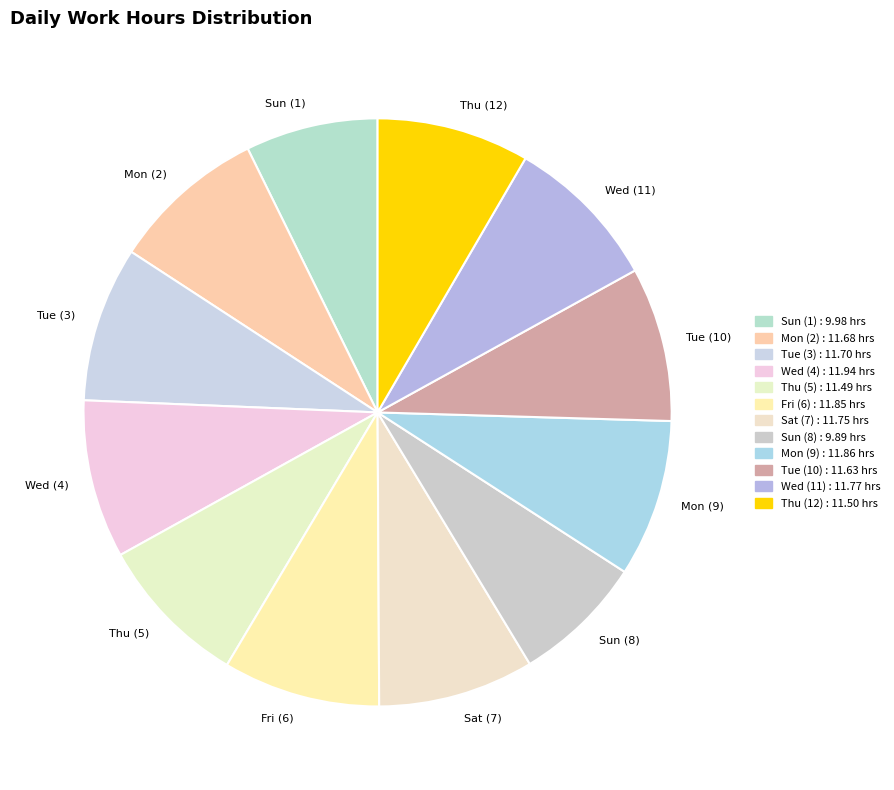

Approximately how many times larger is the value at Tue (10) compared to Sun (8)?

1.2